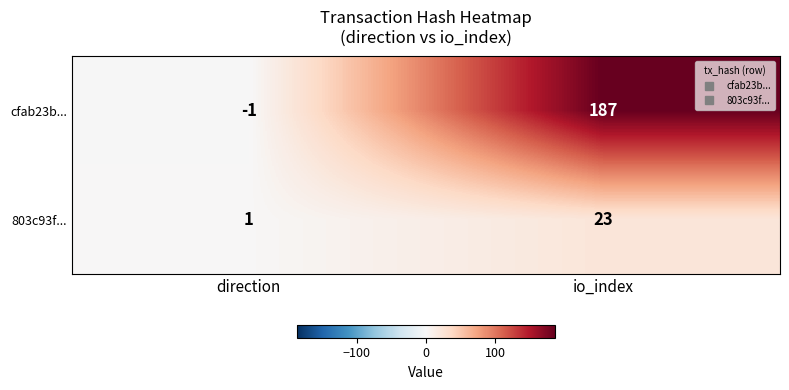

Reading left to right, extract all data points from this chart.

cfab23b...: -1	187
803c93f...: 1	23